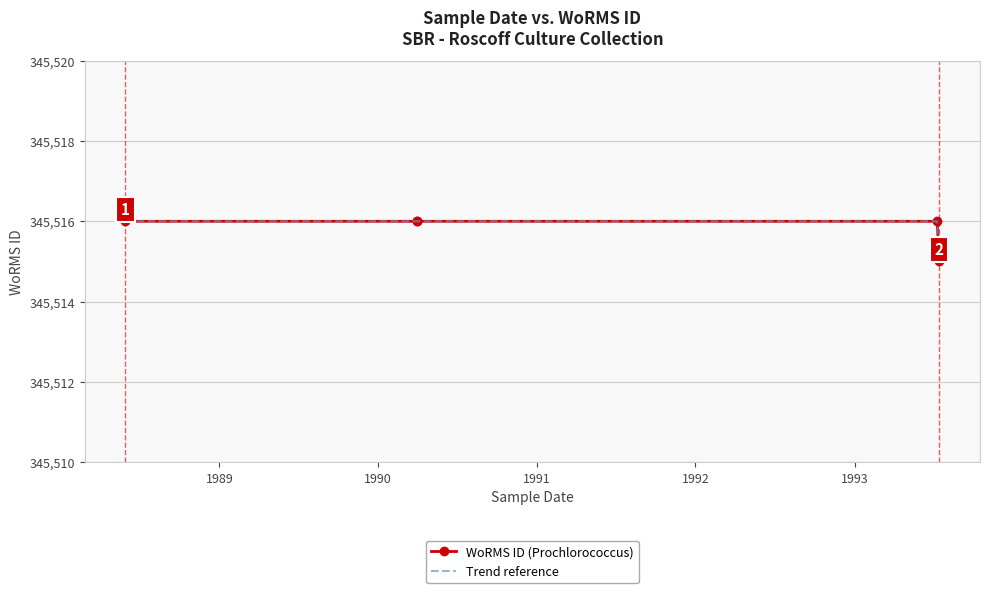

True or false: Trend reference and WoRMS ID (Prochlorococcus) intersect in this chart.

False